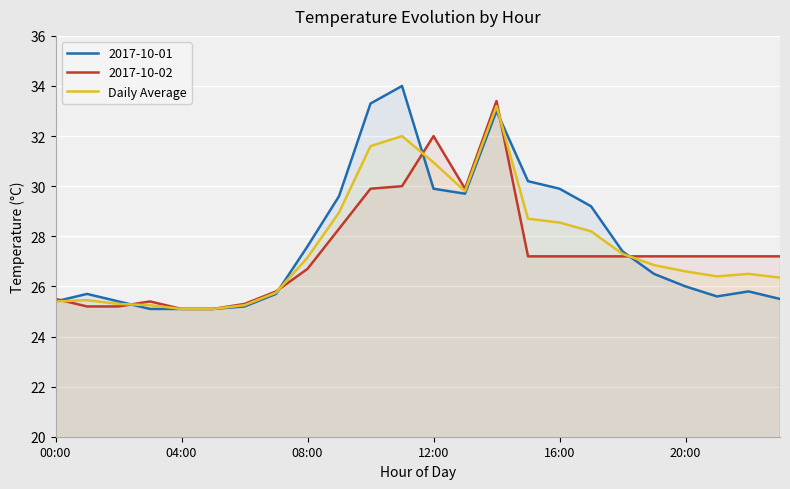

What is the label of the 24th point from the right?

00:00